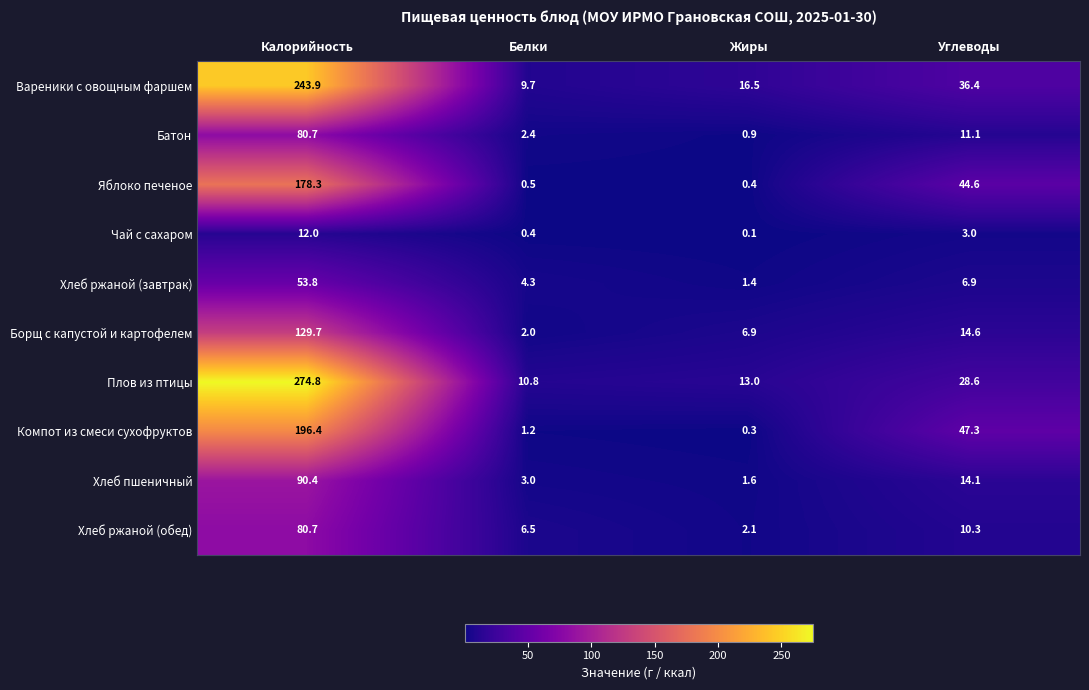

What is the total value across all series at Углеводы?

216.9